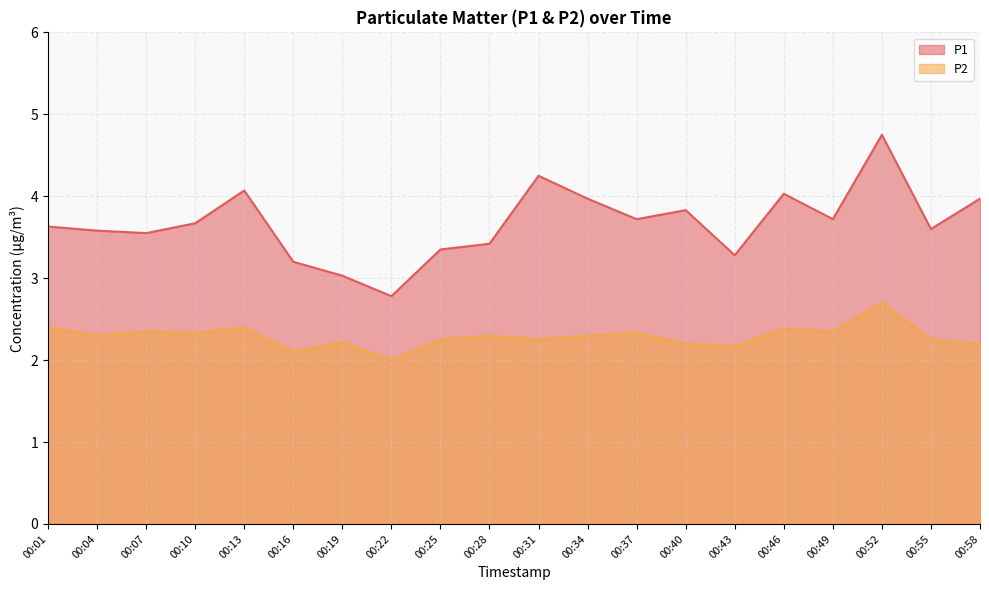

Reading right to left, transcribe all the data shown in this chart.

P1: 00:58=4.0	00:55=3.6	00:52=4.8	00:49=3.7	00:46=4.0	00:43=3.3	00:40=3.8	00:37=3.7	00:34=4.0	00:31=4.2	00:28=3.4	00:25=3.4	00:22=2.8	00:19=3.0	00:16=3.2	00:13=4.1	00:10=3.7	00:07=3.5	00:04=3.6	00:01=3.6
P2: 00:58=2.2	00:55=2.2	00:52=2.7	00:49=2.4	00:46=2.4	00:43=2.2	00:40=2.2	00:37=2.3	00:34=2.3	00:31=2.2	00:28=2.3	00:25=2.2	00:22=2.0	00:19=2.2	00:16=2.1	00:13=2.4	00:10=2.3	00:07=2.4	00:04=2.3	00:01=2.4